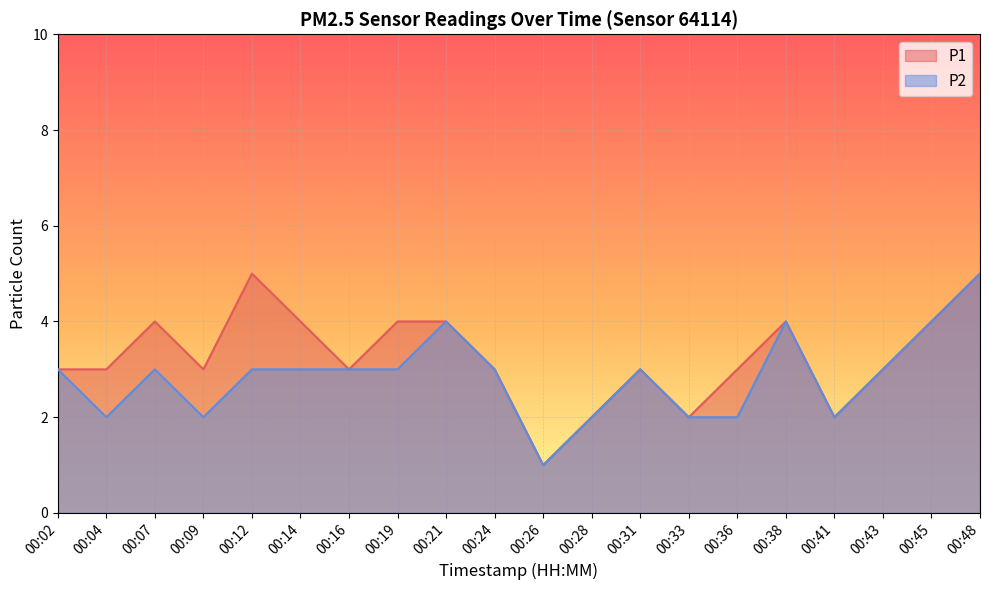

At how many categories does at least one series exceed 4?

2